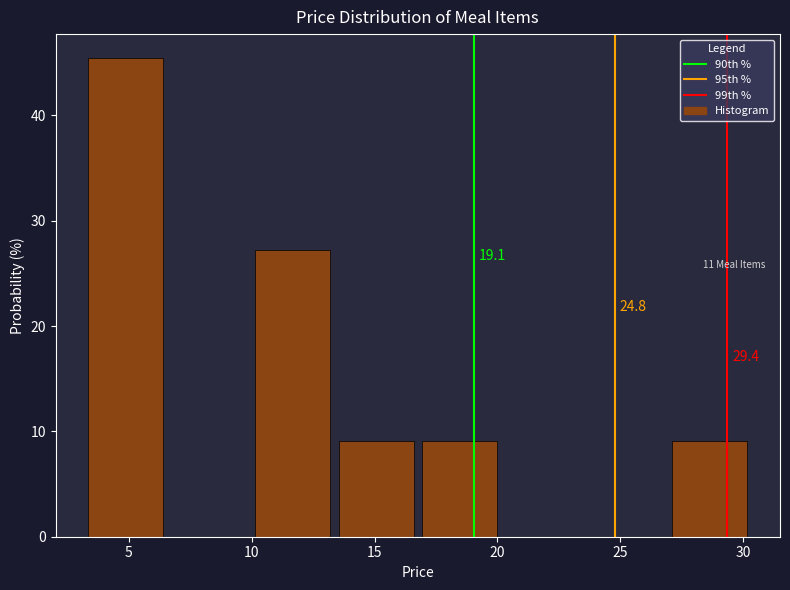

Over which range of the x-axis is the bar tallest?

3.5 to 7.0